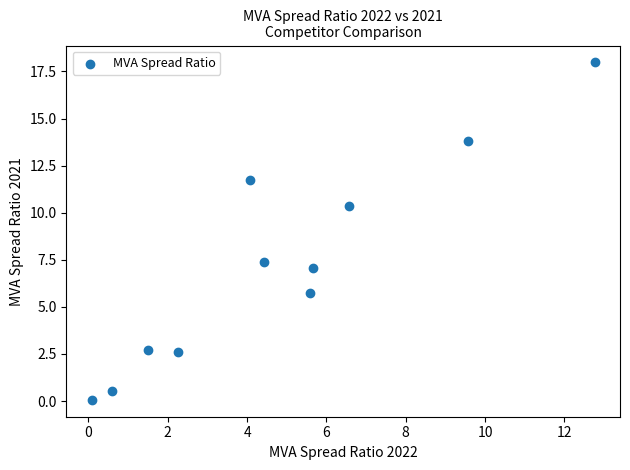

What is the range of Y values (max minus min)?

17.9